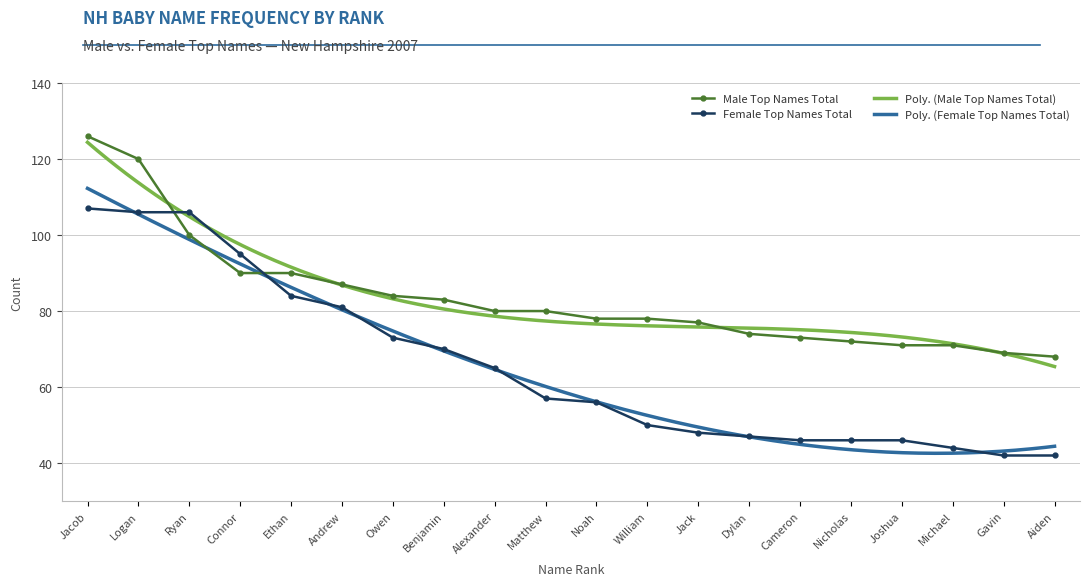

What position from the right is Aiden?

1